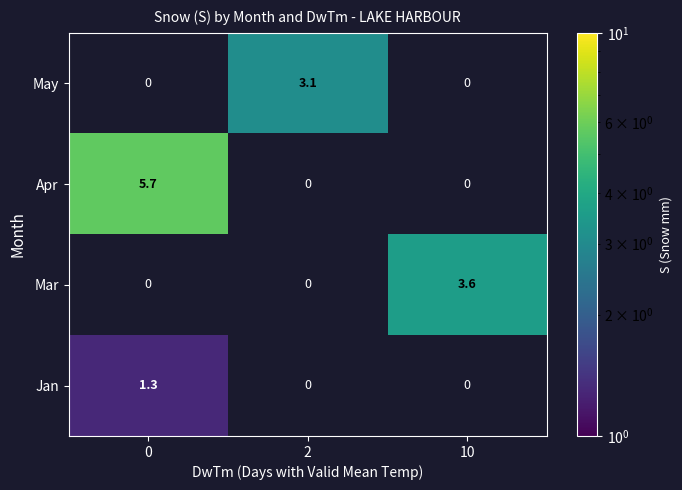

Reading right to left, what are all the values shown in this chart?

May: 0.0	3.1	0.0
Apr: 0.0	0.0	5.7
Mar: 3.6	0.0	0.0
Jan: 0.0	0.0	1.3